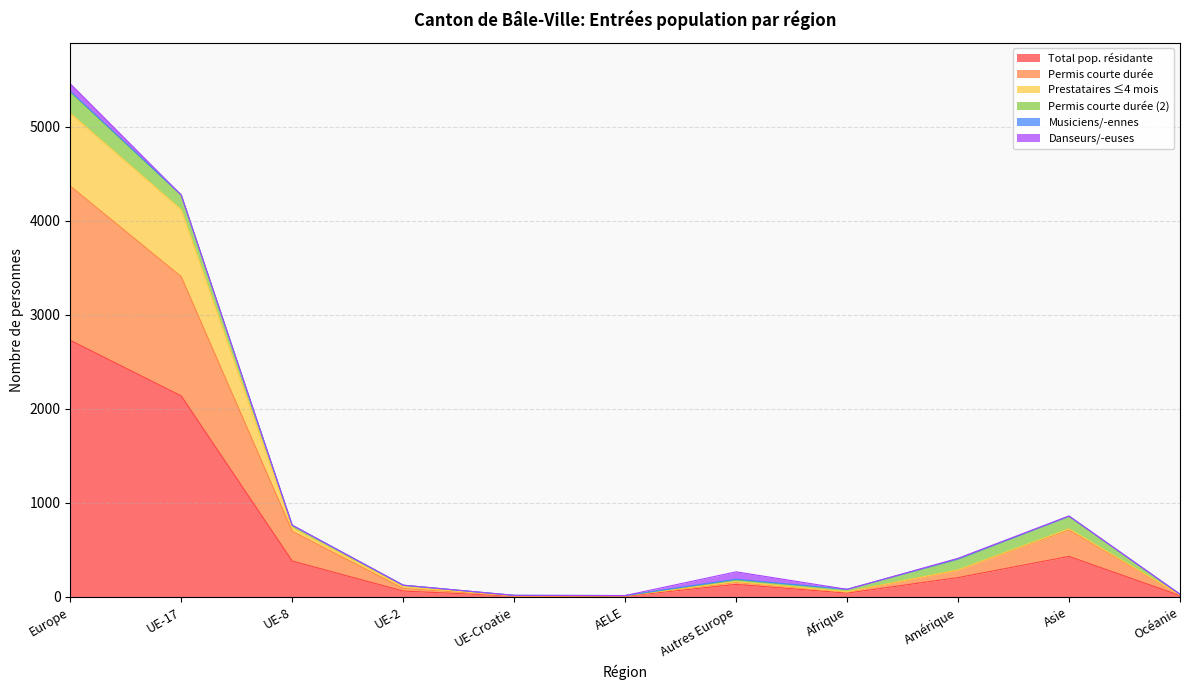

True or false: Permis courte durée has more than 1 interior local peaks.

True